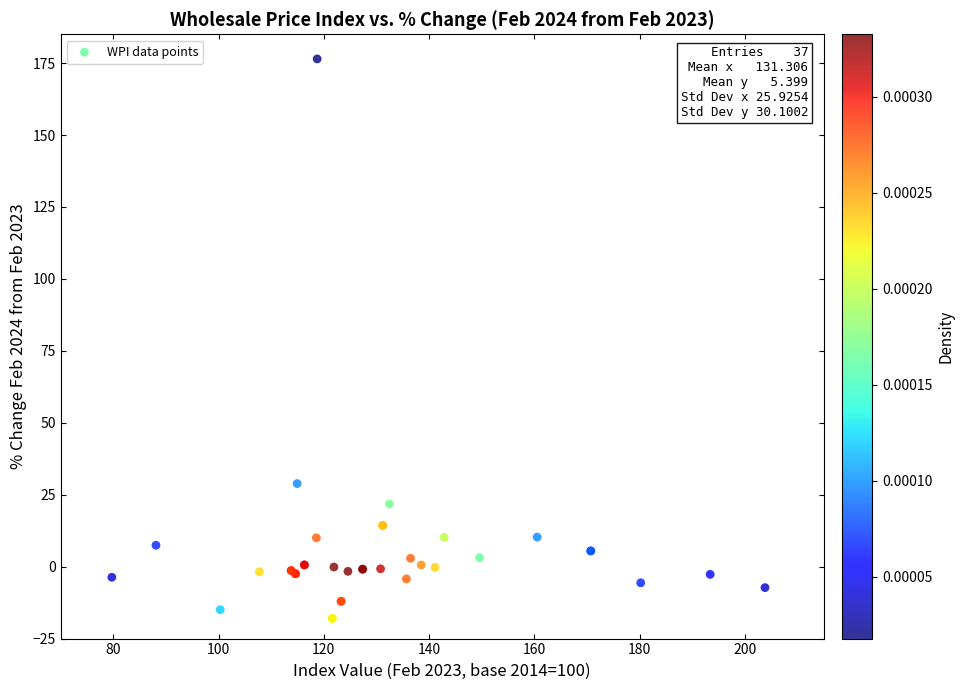

What Y value in the scatter plot is closest to 79?

28.9